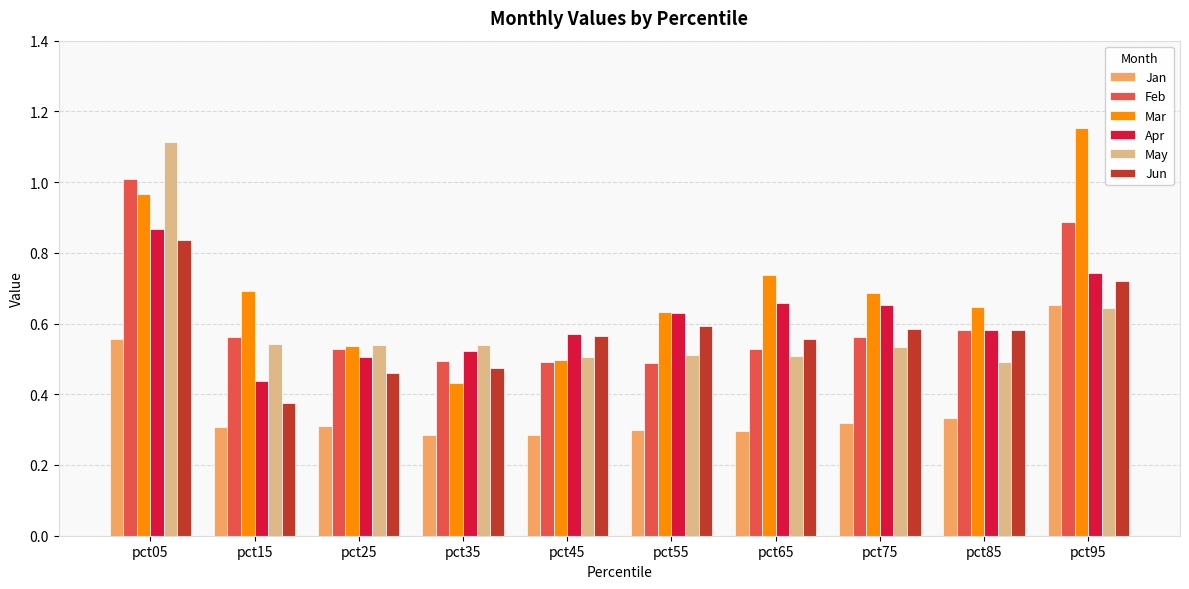

Which series has the largest total across all categories?

Mar